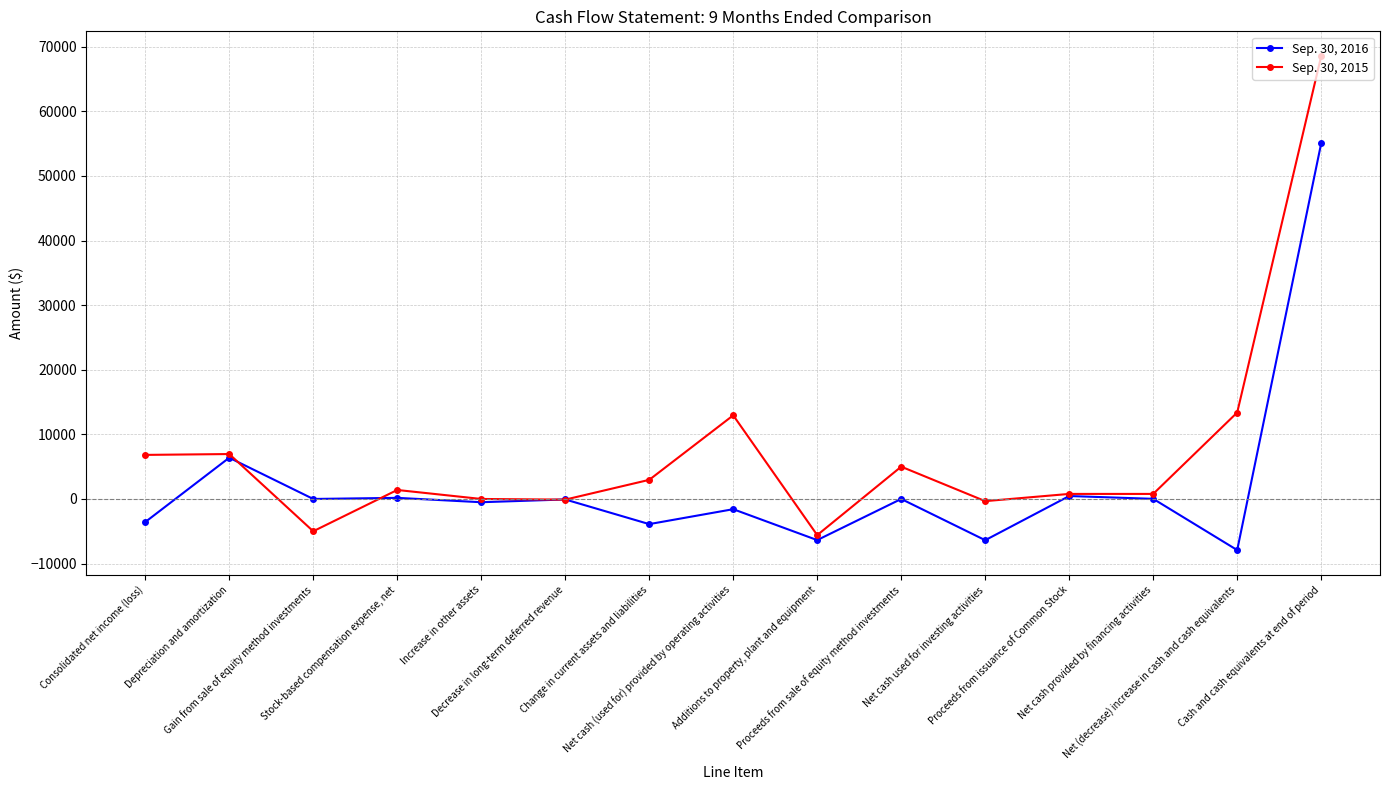

What is the value of the Sep. 30, 2016 point at the 8th from the left?

-1584